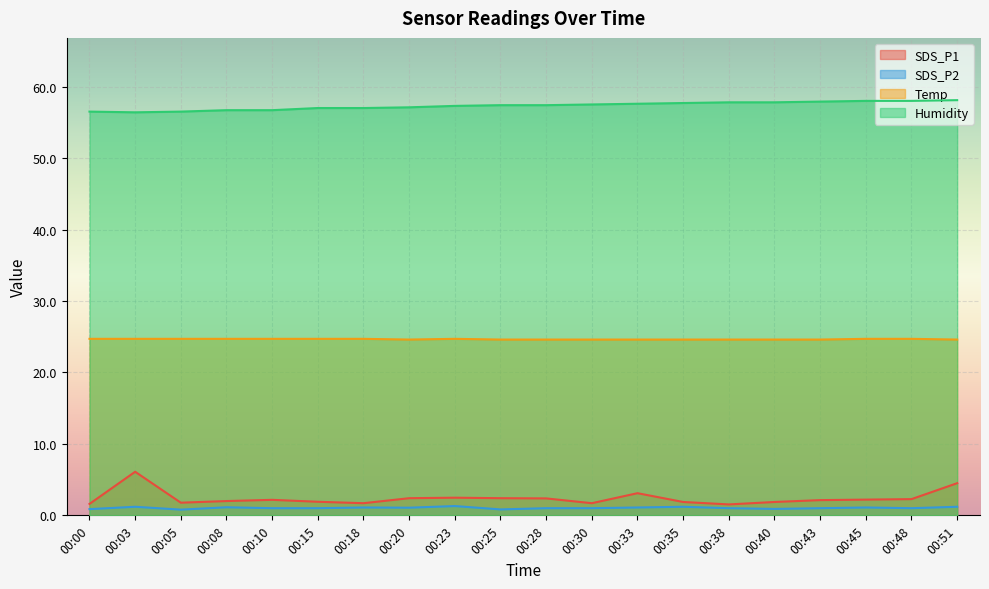

Where is the first local maximum for SDS_P2?

00:03